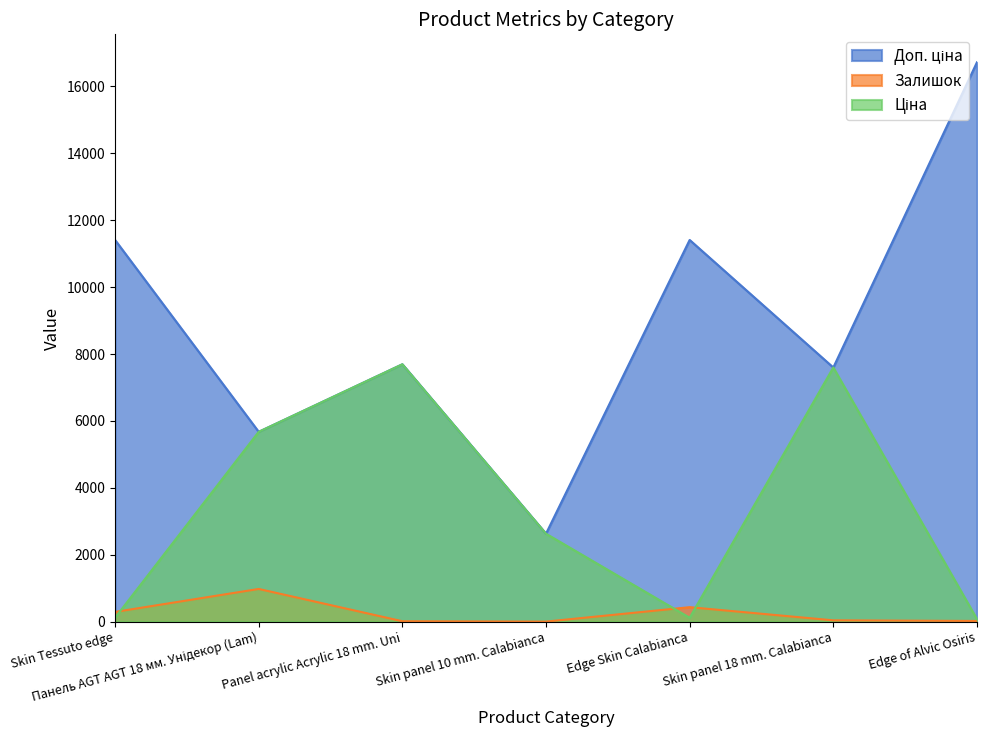

Where do Залишок and Ціна first cross each other?

Skin Tessuto edge and Панель AGT AGT 18 мм. Унідекор (Lam)